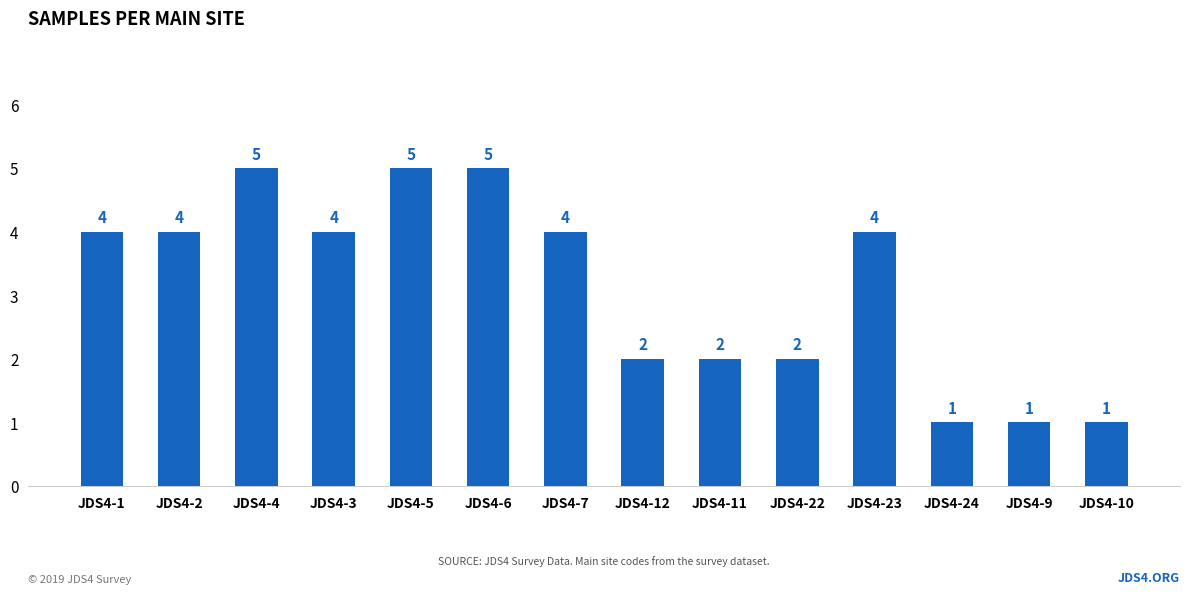

How many data points are less than 4?

6